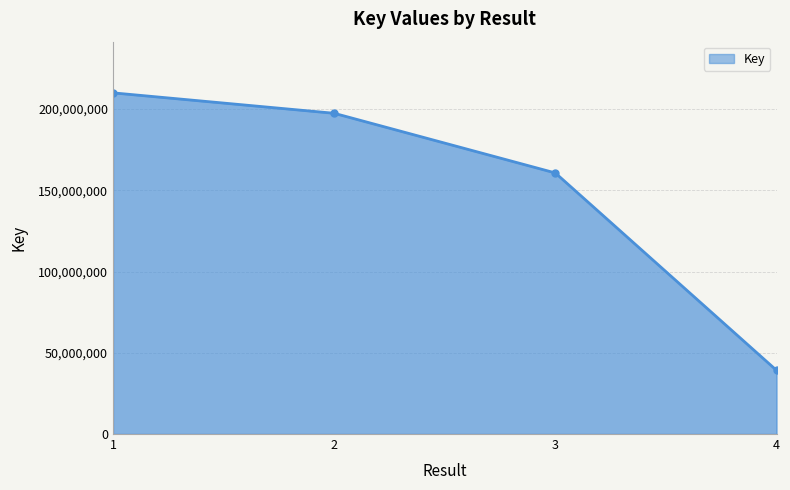

Between 4 and 3, which is larger?

3